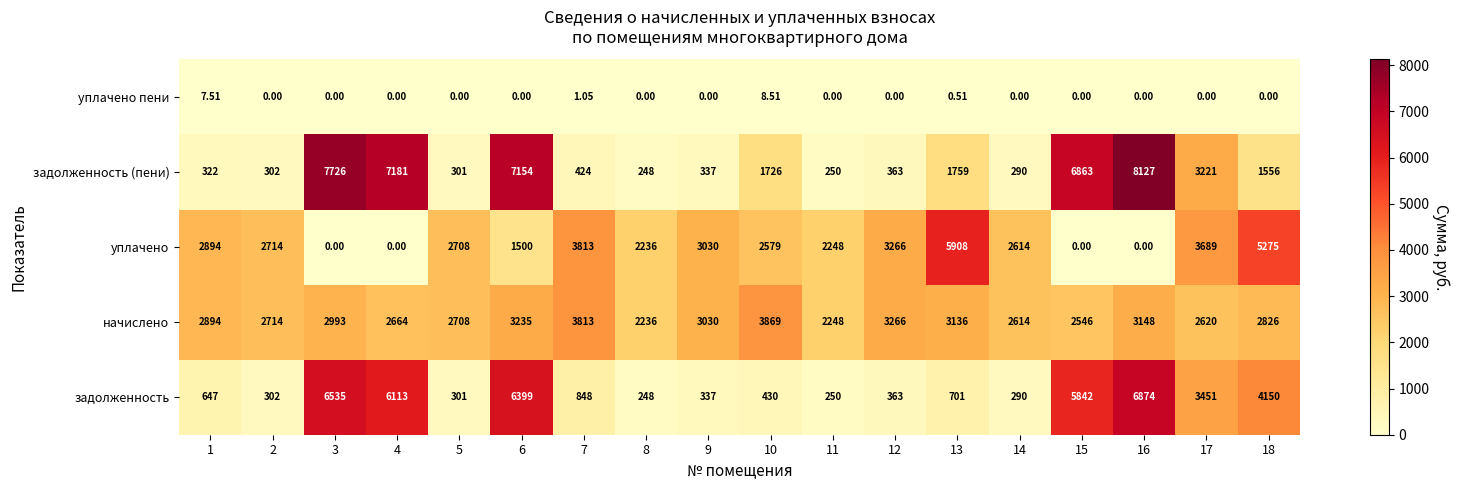

What is the total value across all series at 17?

12981.0